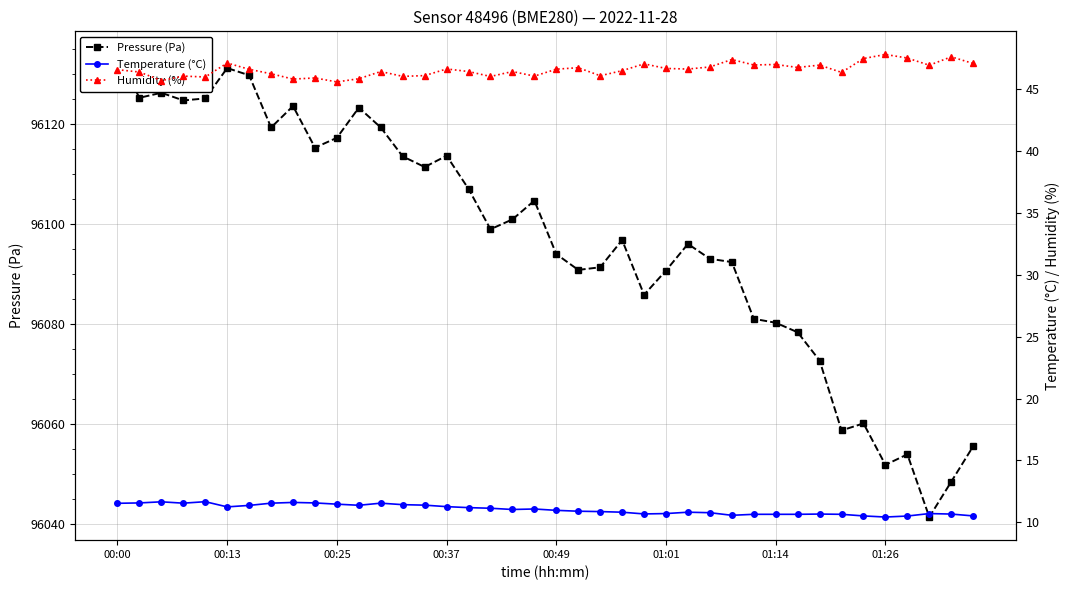

At how many categories does at least one series exceed 72656?

40